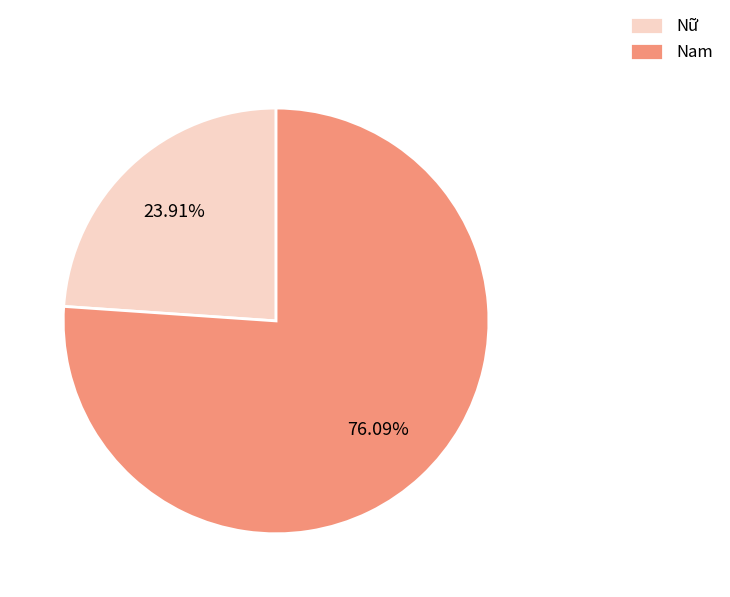

Which slice is the largest?

Nam